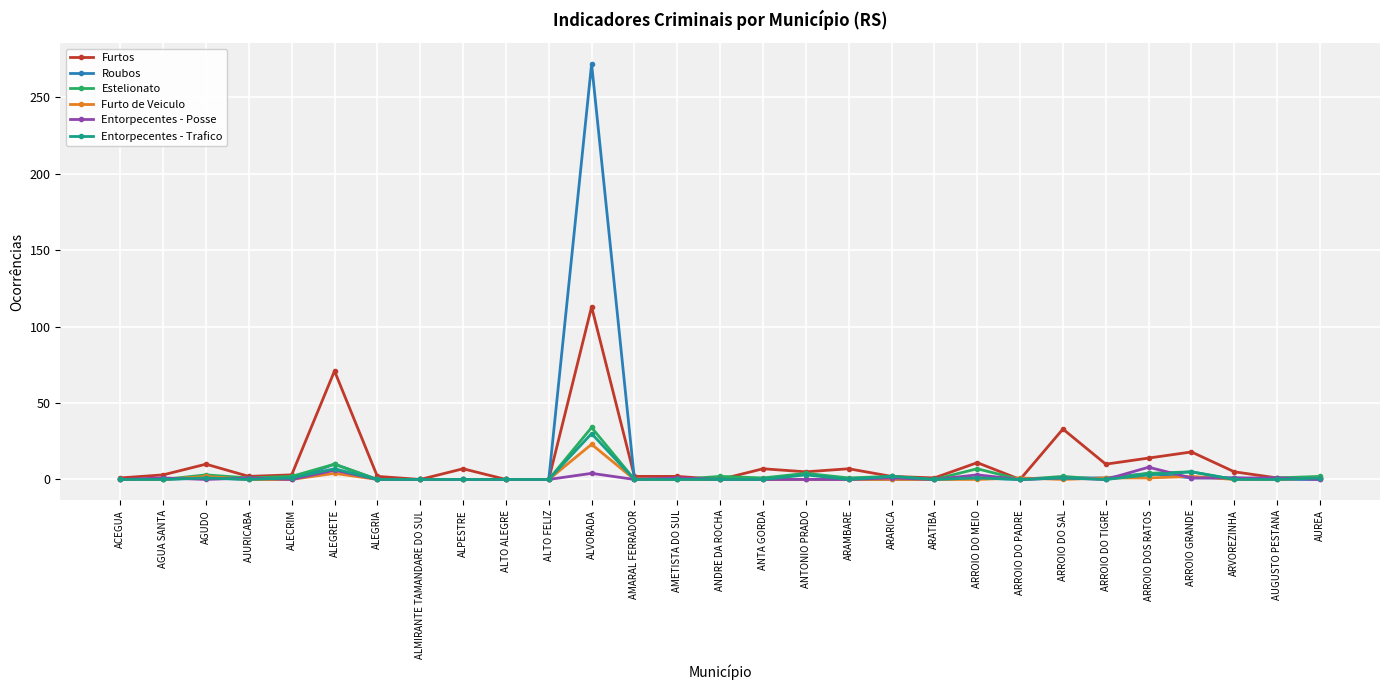

True or false: Roubos has a value of 137 at ALPESTRE.

False